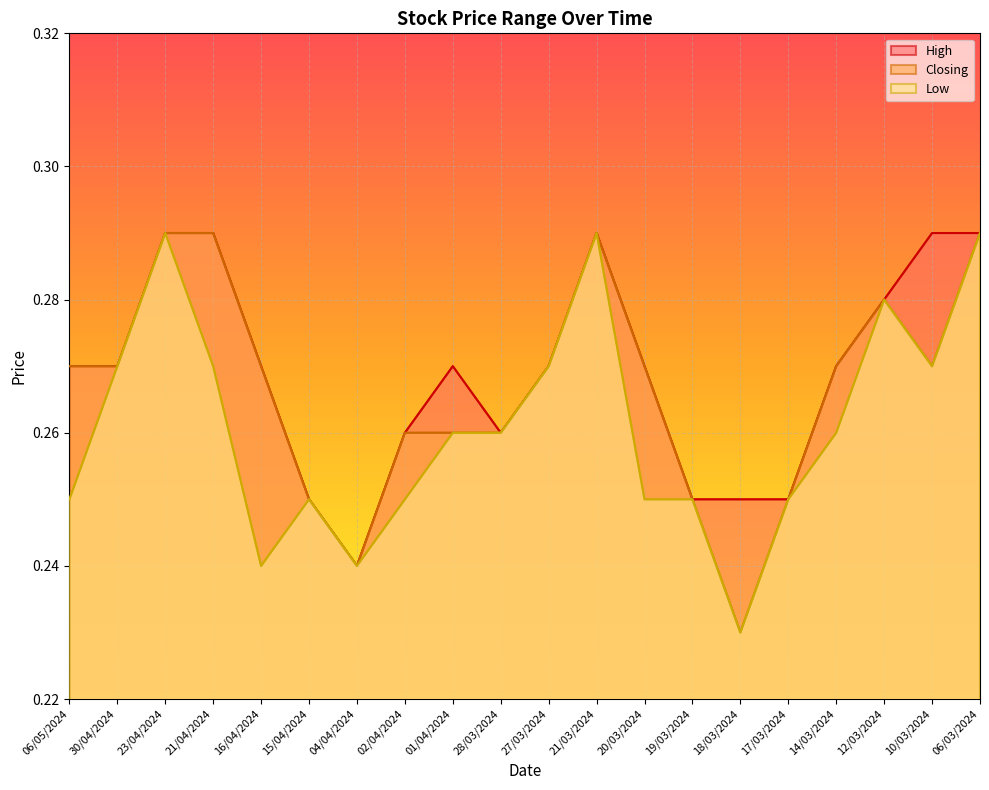

Reading left to right, extract all data points from this chart.

High: 0.3	0.3	0.3	0.3	0.3	0.2	0.2	0.3	0.3	0.3	0.3	0.3	0.3	0.2	0.2	0.2	0.3	0.3	0.3	0.3
Closing: 0.3	0.3	0.3	0.3	0.3	0.2	0.2	0.3	0.3	0.3	0.3	0.3	0.3	0.2	0.2	0.2	0.3	0.3	0.3	0.3
Low: 0.2	0.3	0.3	0.3	0.2	0.2	0.2	0.2	0.3	0.3	0.3	0.3	0.2	0.2	0.2	0.2	0.3	0.3	0.3	0.3